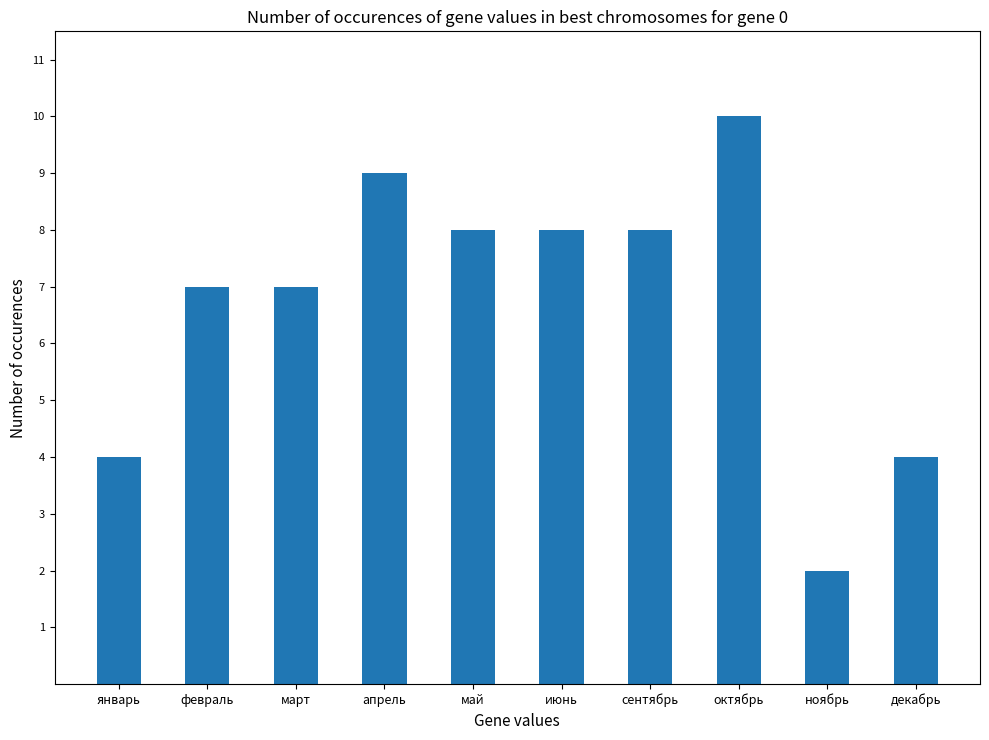

Count the number of data series in this chart.

1